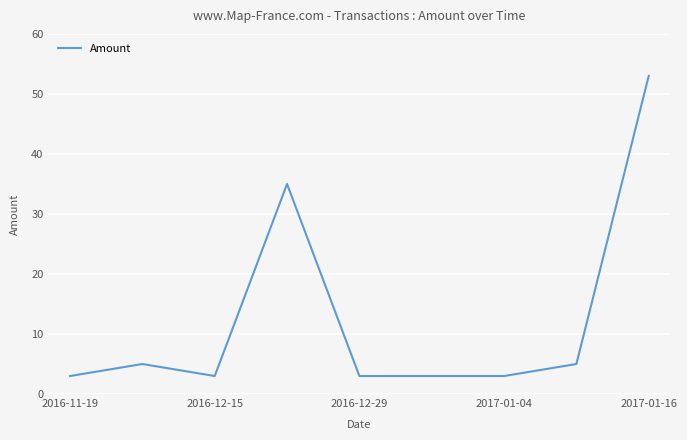

What is the difference between the maximum and minimum values?

50